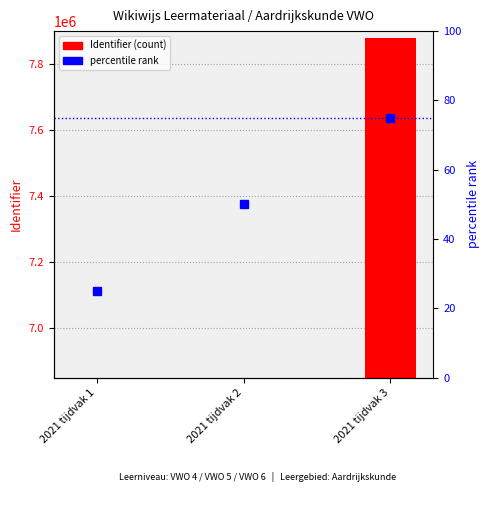

What is the sum of the values at 2021 tijdvak 3 and 2021 tijdvak 2?

14728162